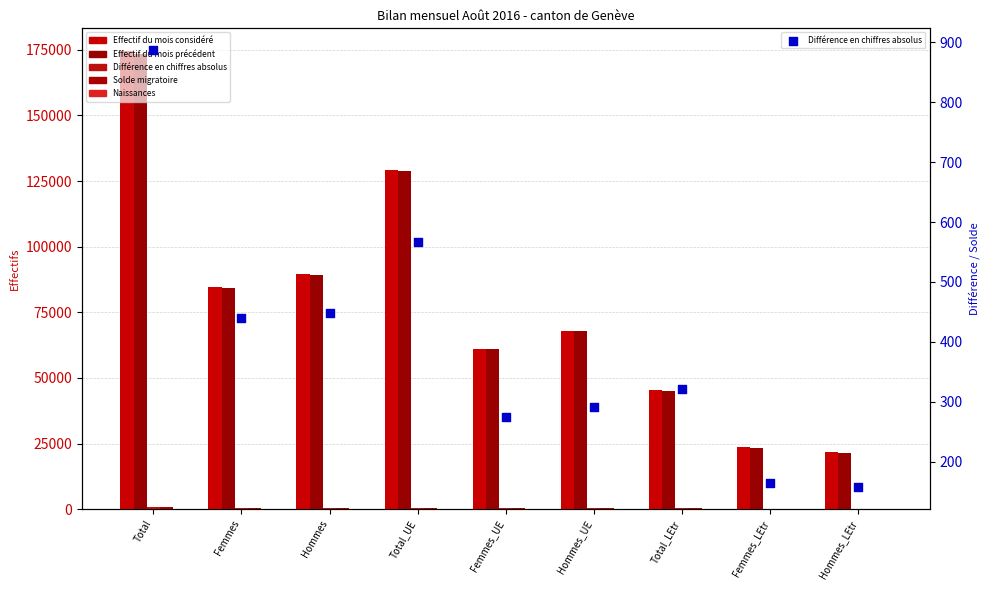

What is the total value across all series at Femmes_LEtr?

47429